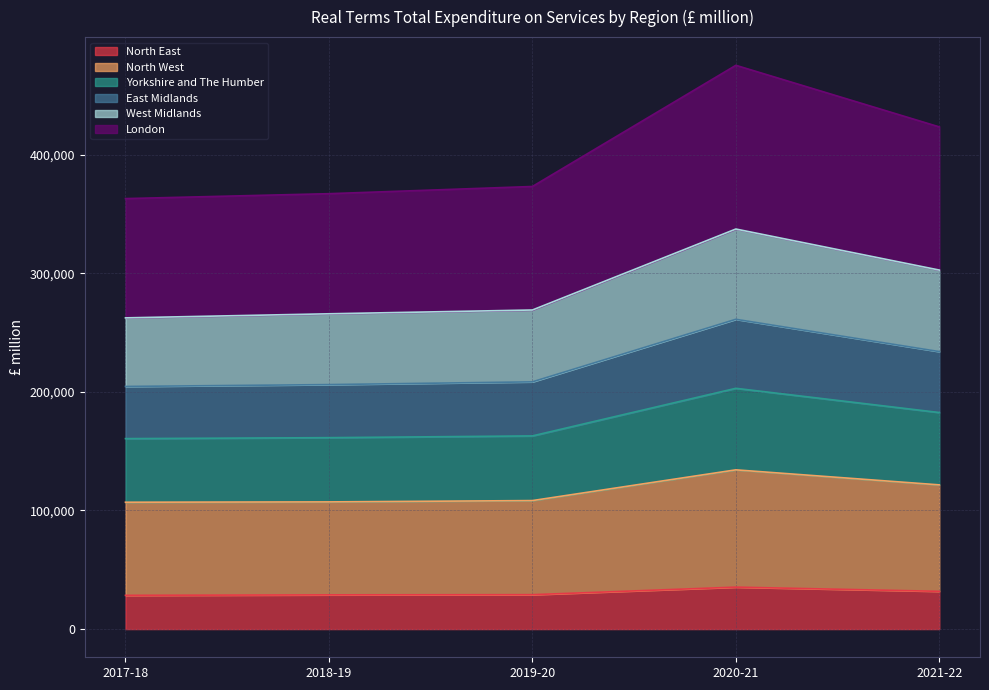

What is the lowest value of the North East series?

28447